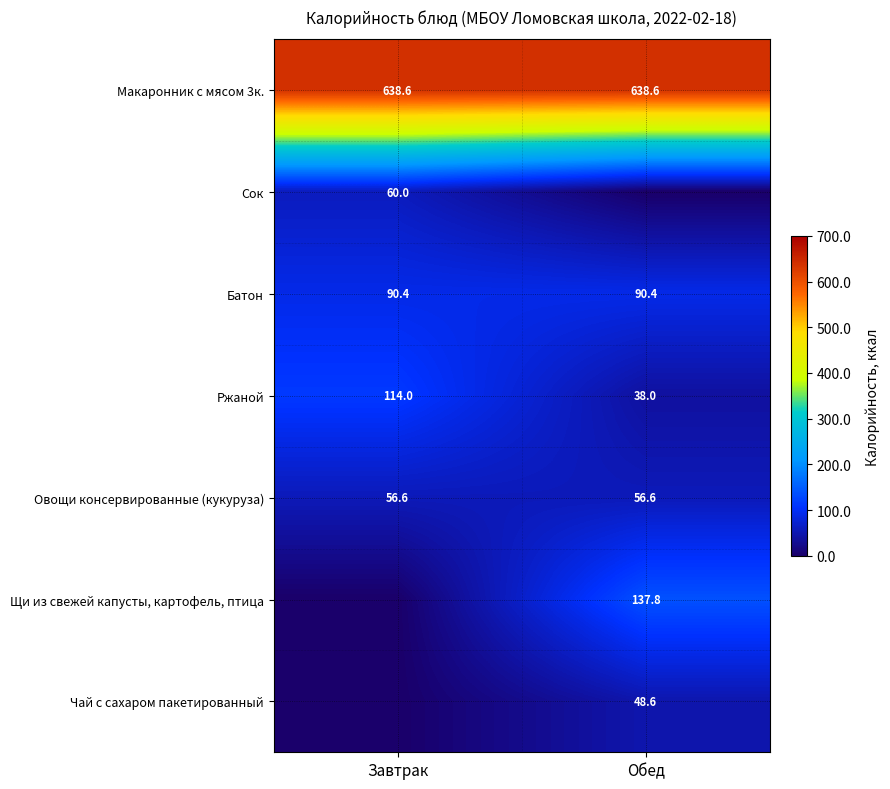

What is the maximum value shown in the chart?

638.6